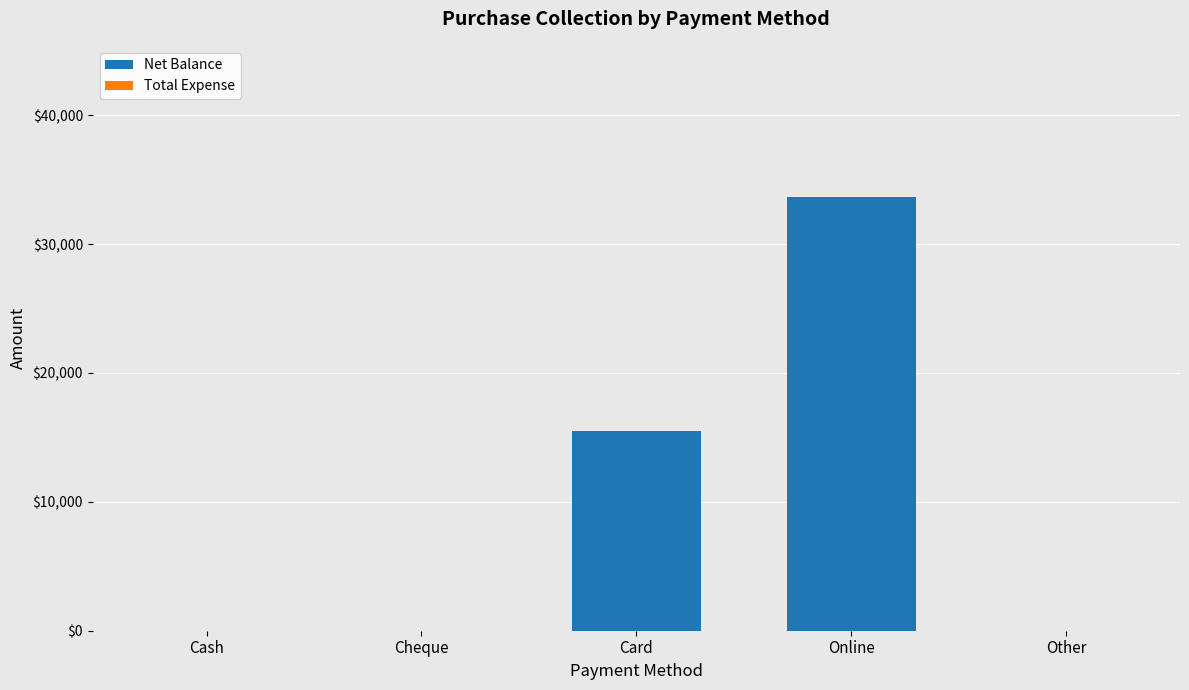

Reading right to left, list all the values displayed in this chart.

Other=0	Online=33650	Card=15500	Cheque=0	Cash=0